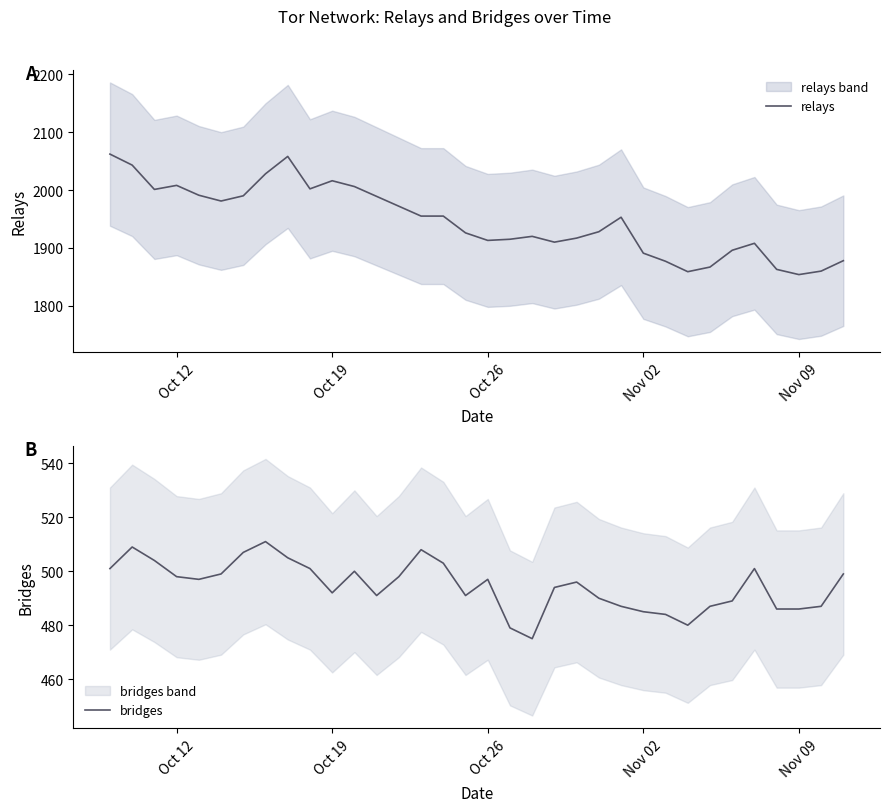

How many lines are shown in the chart?

2